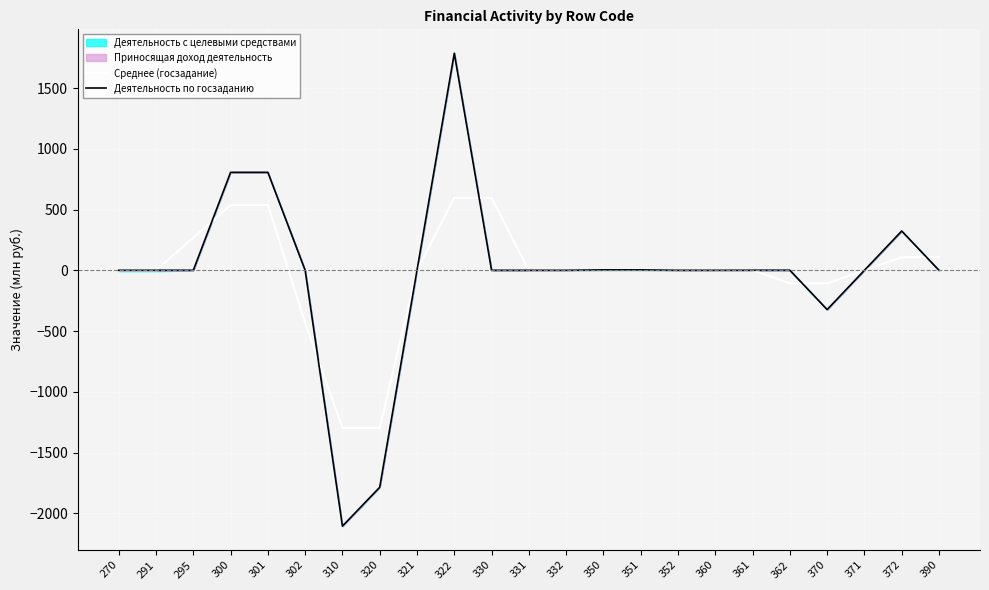

True or false: Деятельность по госзаданию and Среднее (госзадание) intersect in this chart.

True